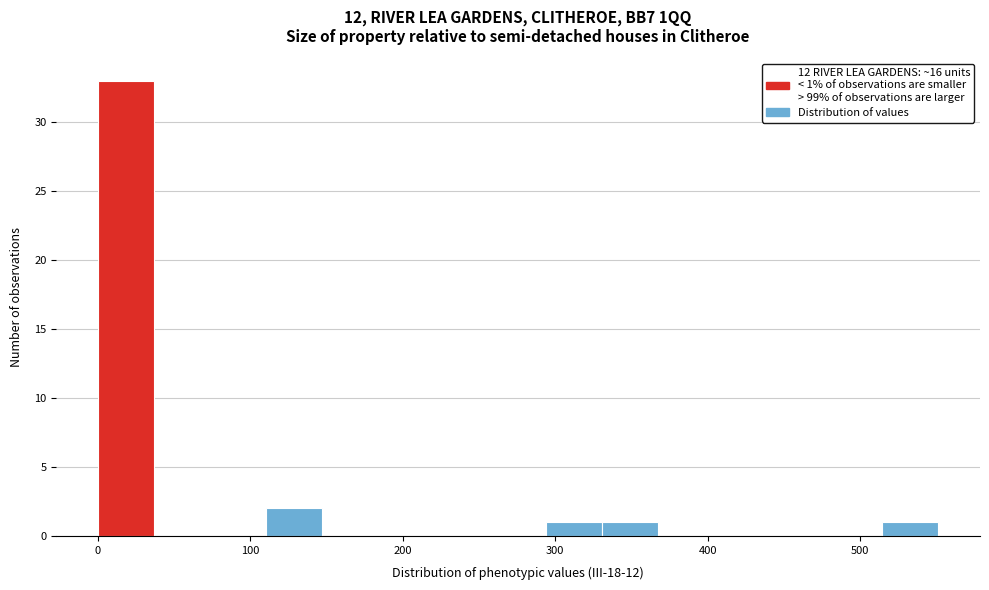

Around what value on the x-axis is the tallest bar? Give the approximate position of its centre, as read against the axis.

20